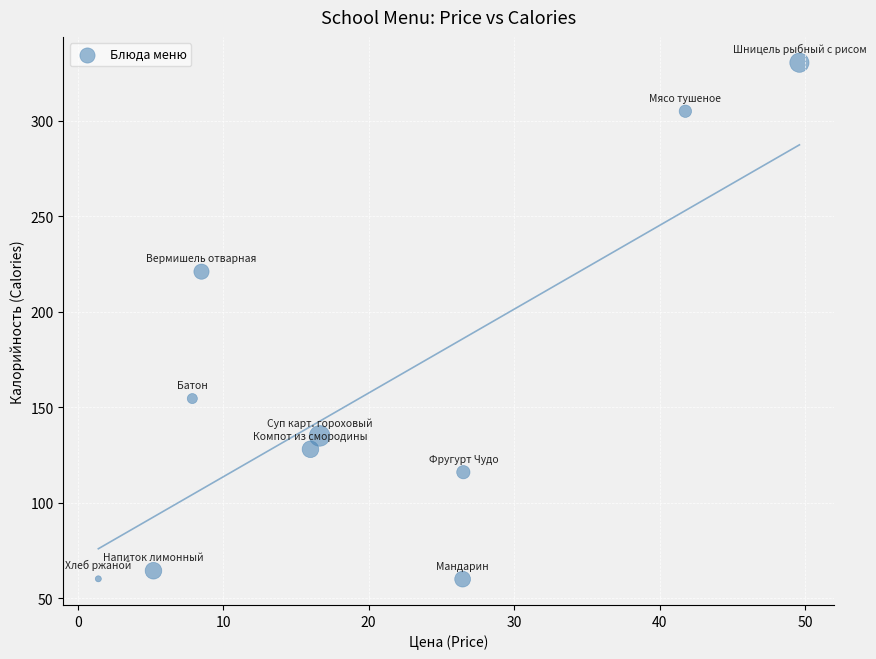

What Y value in the scatter plot is closest to 195?

221.0